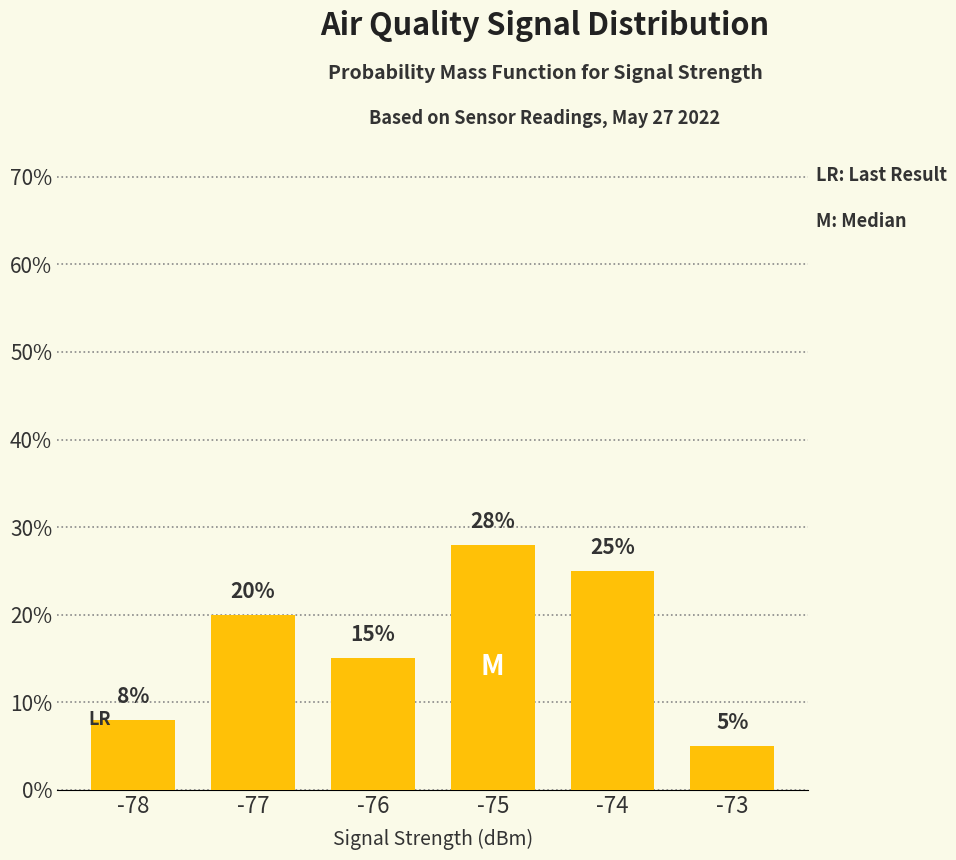

What is the value of the 4th bar from the left?

28